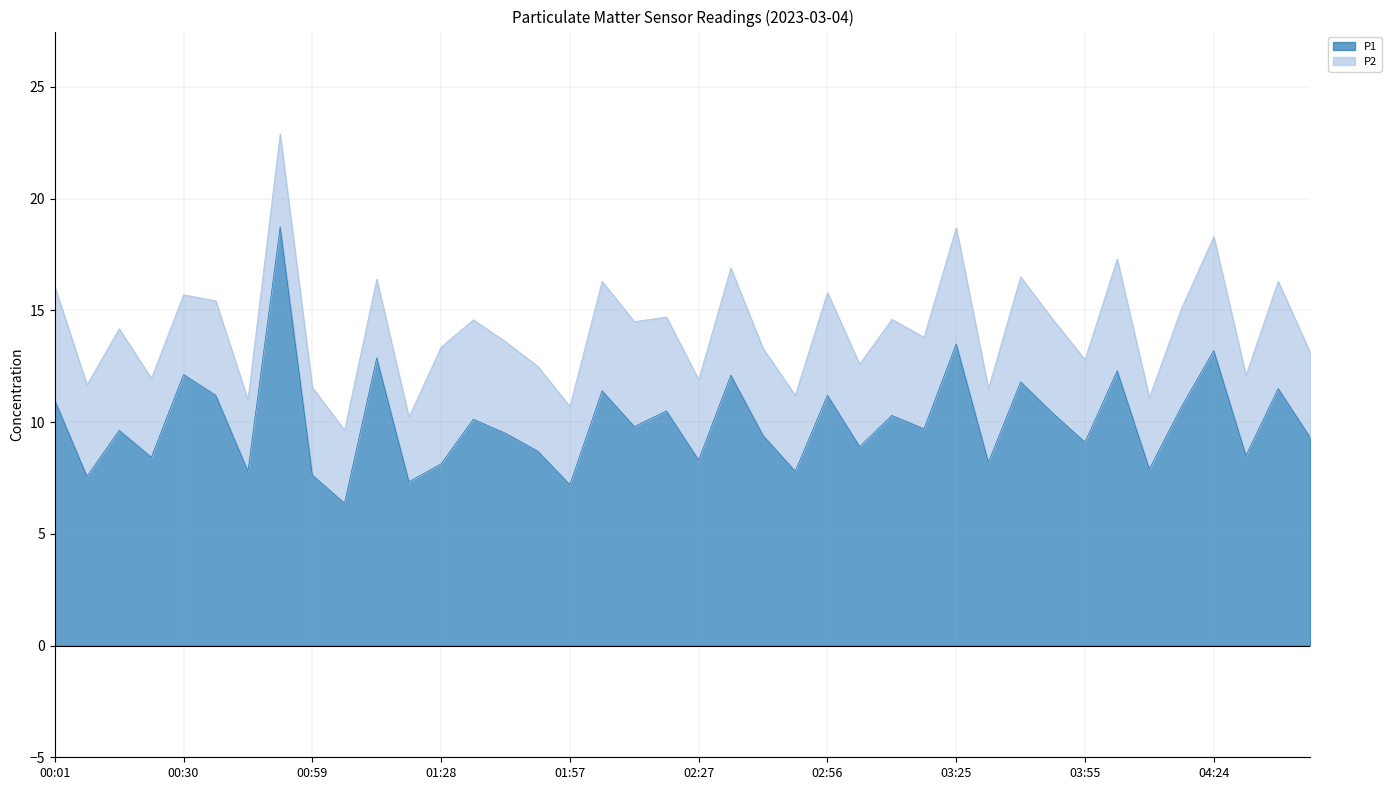

What is the difference between the maximum and minimum values?

12.4